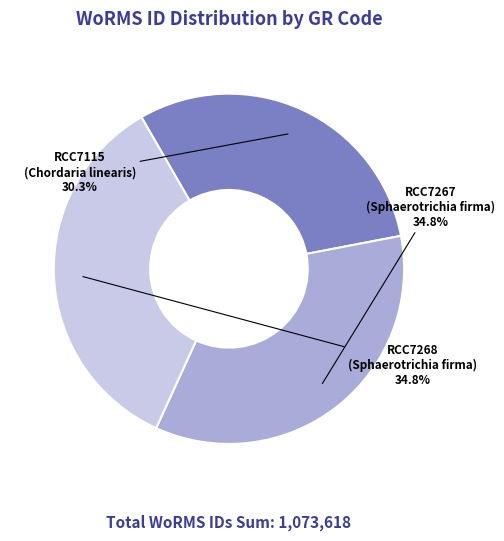

To the nearest percent, what is the average slice percentage?

33%